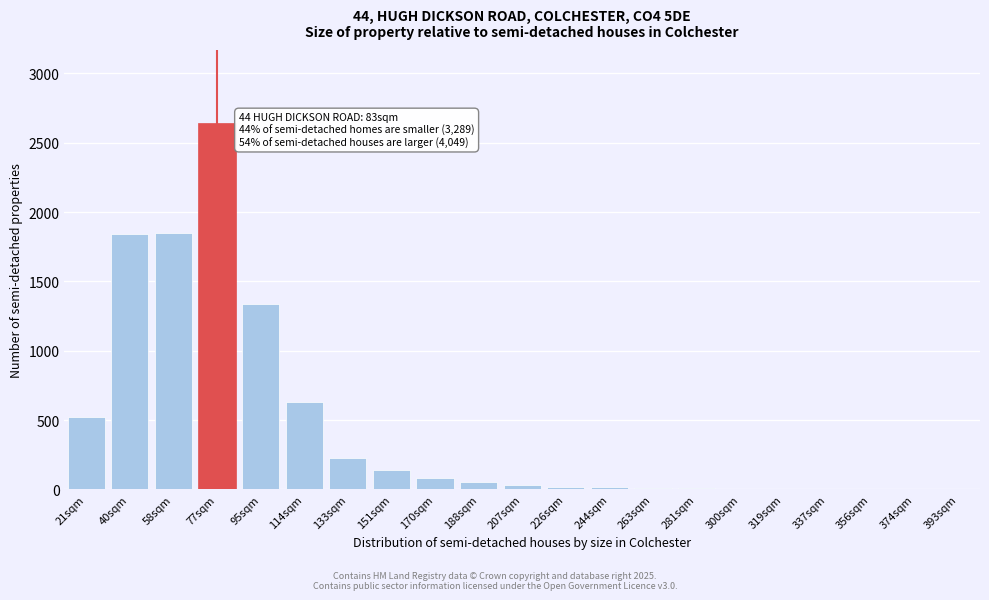

What is the change in value from 40sqm to 95sqm?

-500